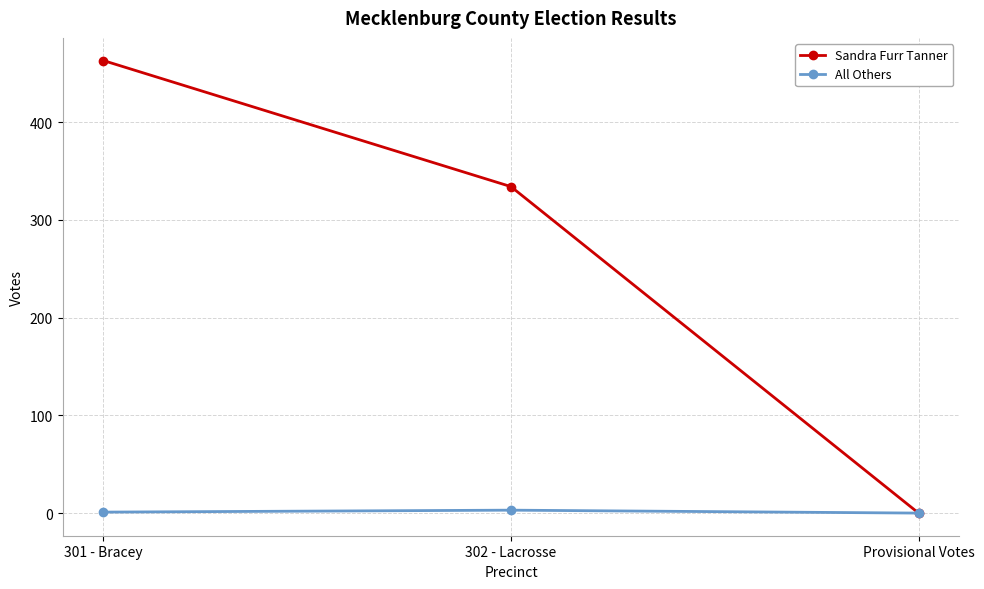

What is the label of the 2nd point from the right?

302 - Lacrosse